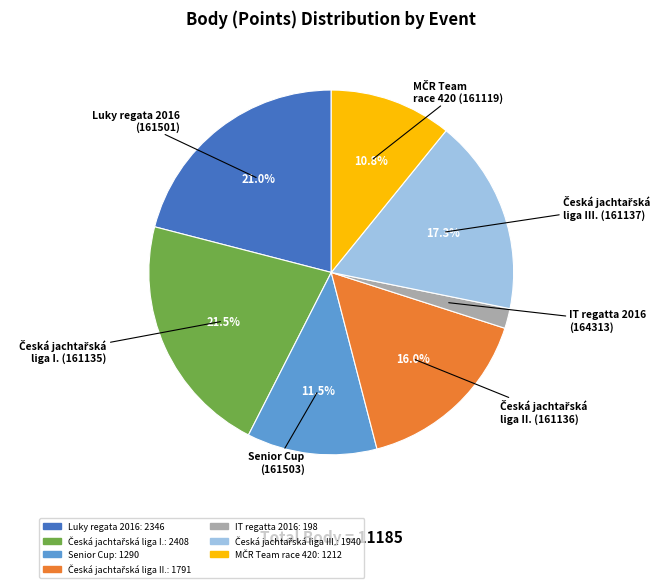

Which category has the smallest portion of the pie?

IT regatta 2016